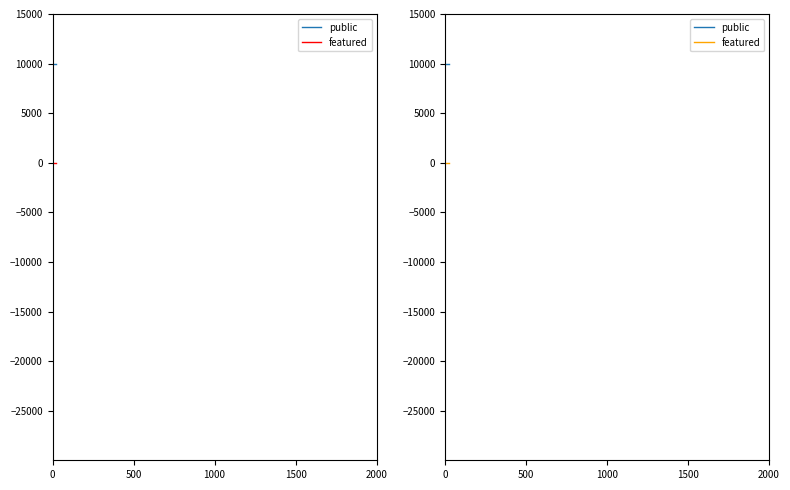

Is it true that public equals 10000 at 23?

True